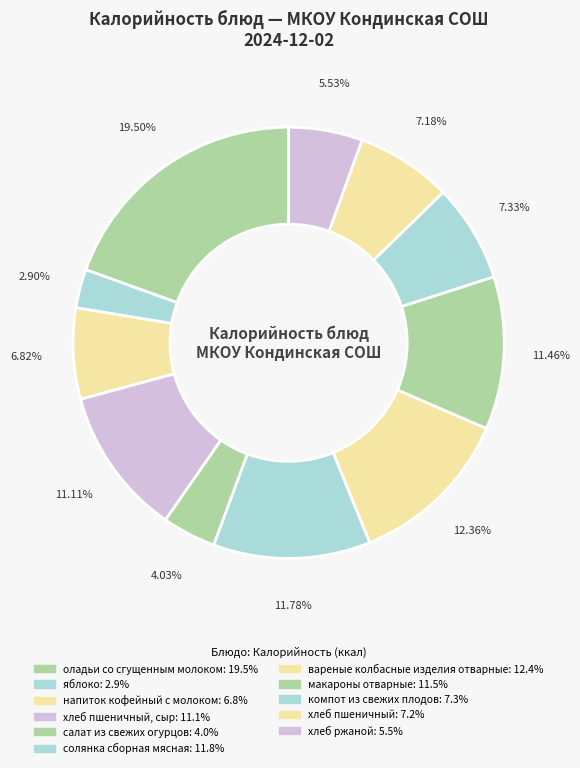

Rank the categories by value from lowest to highest.

яблоко, салат из свежих огурцов, хлеб ржаной, напиток кофейный с молоком, хлеб пшеничный, компот из свежих плодов, хлеб пшеничный, сыр, макароны отварные, солянка сборная мясная, вареные колбасные изделия отварные, оладьи со сгущенным молоком